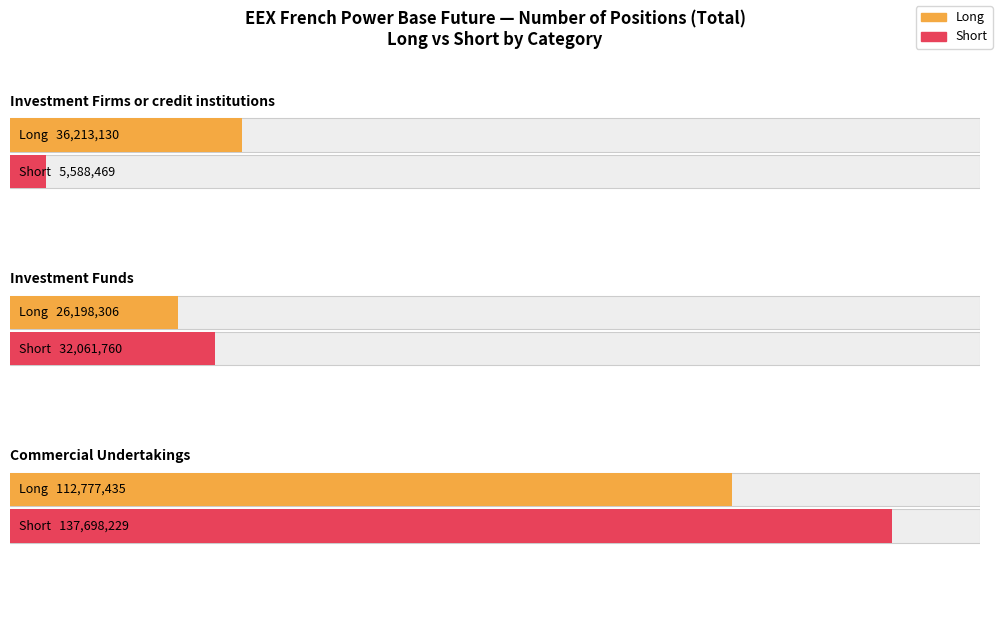

What is the label of the 2nd bar from the right?

Investment Funds